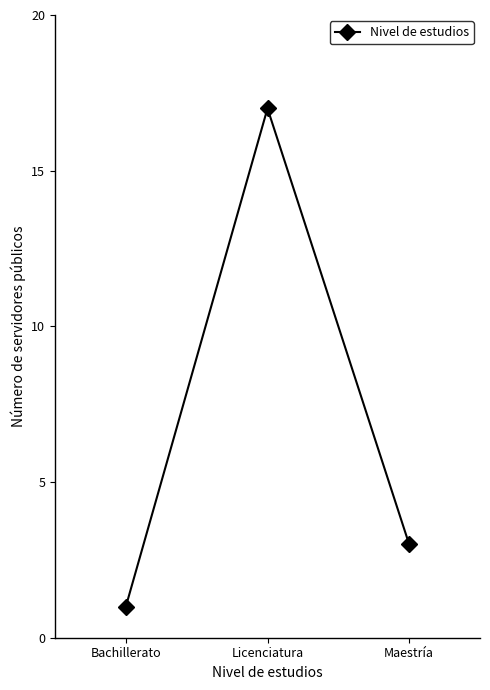

At which category does the chart reach its minimum across all series?

Bachillerato